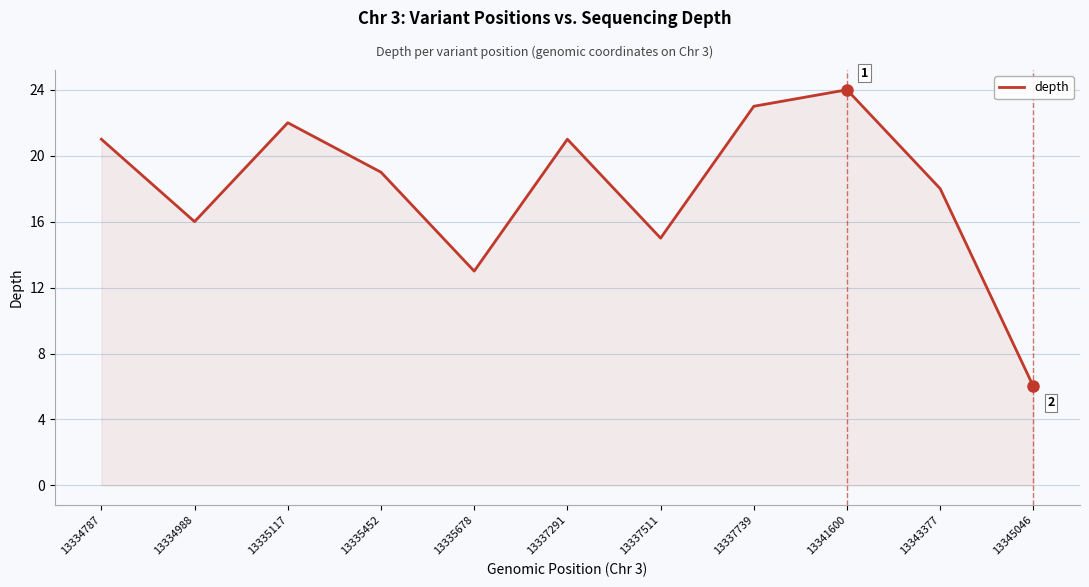

Where is the data nearest to the value 15?

13337511